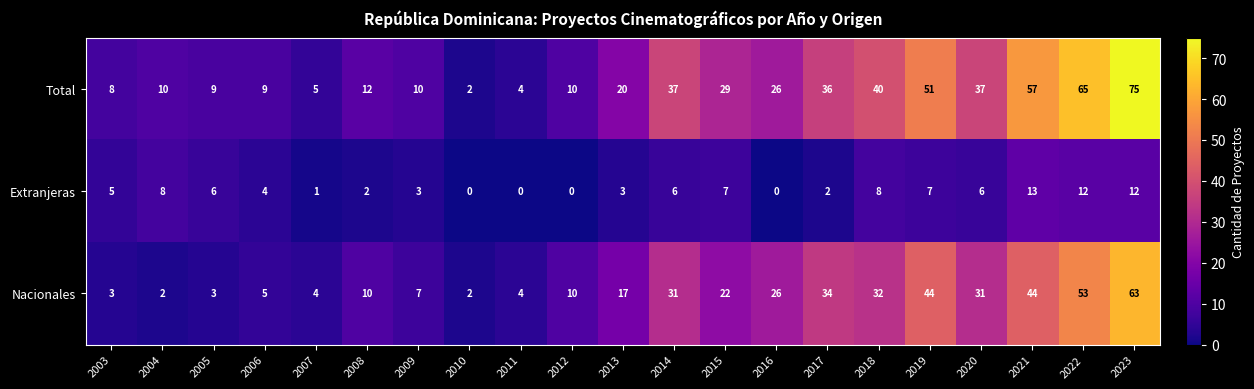

Which category has the highest value in the Total series?

2023